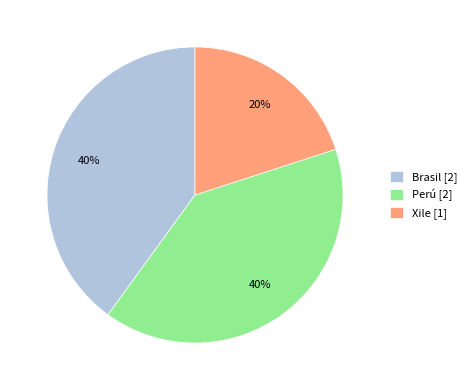

What is the ratio of the value at Perú to the value at Xile?

2.0